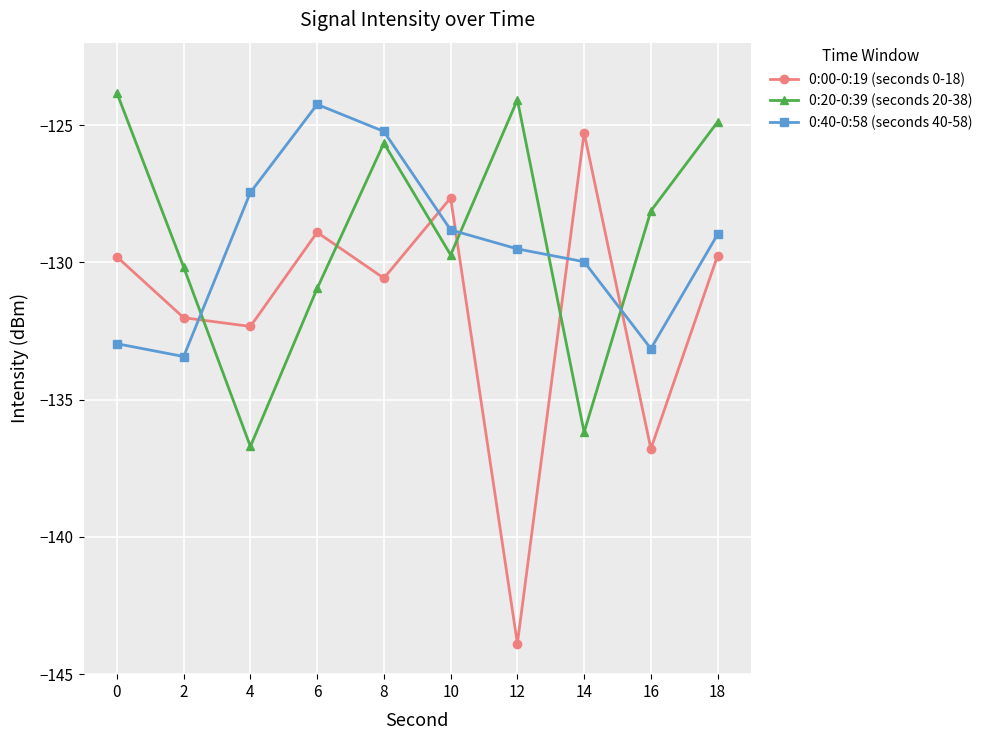

Reading left to right, extract all data points from this chart.

0:00-0:19 (seconds 0-18): -129.8	-132.0	-132.3	-128.9	-130.6	-127.7	-143.9	-125.3	-136.8	-129.8
0:20-0:39 (seconds 20-38): -123.8	-130.2	-136.7	-131.0	-125.7	-129.7	-124.1	-136.2	-128.1	-124.9
0:40-0:58 (seconds 40-58): -133.0	-133.4	-127.5	-124.2	-125.2	-128.8	-129.5	-130.0	-133.1	-129.0